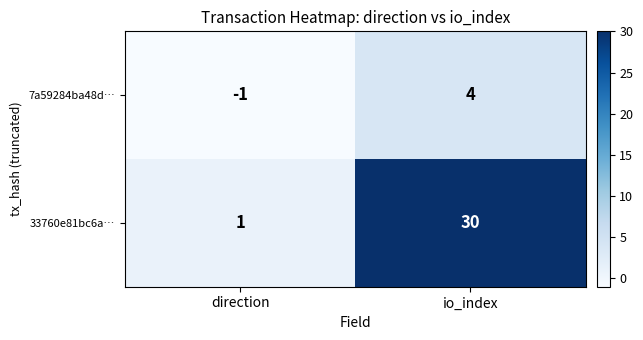

Which category has the lowest value in the 7a59284ba48d… series?

direction